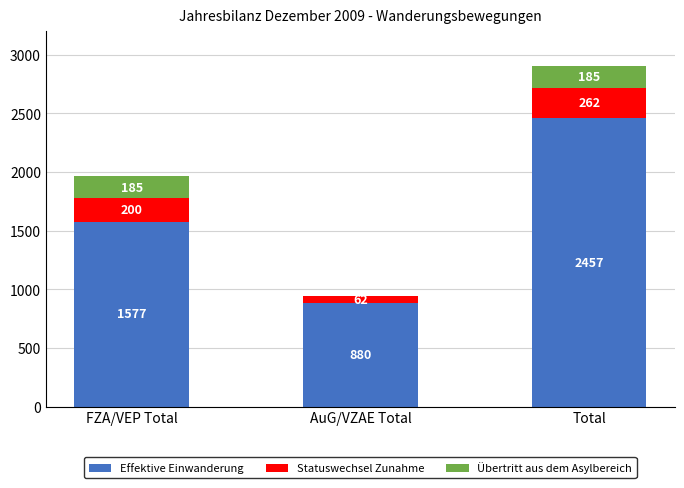

What is the highest value of the Effektive Einwanderung series?

2457